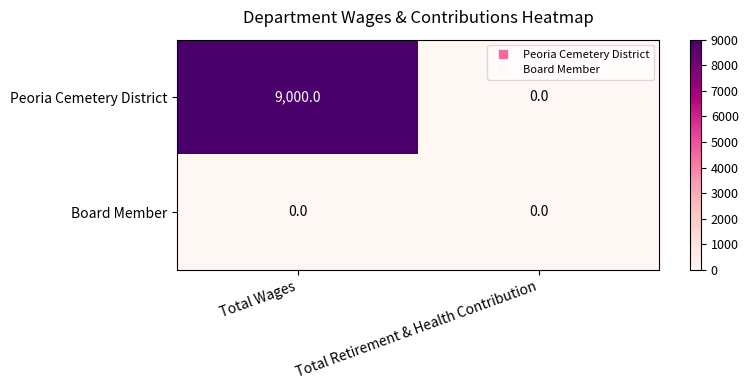

Reading right to left, transcribe all the data shown in this chart.

Peoria Cemetery District: 0	9000
Board Member: 0	0